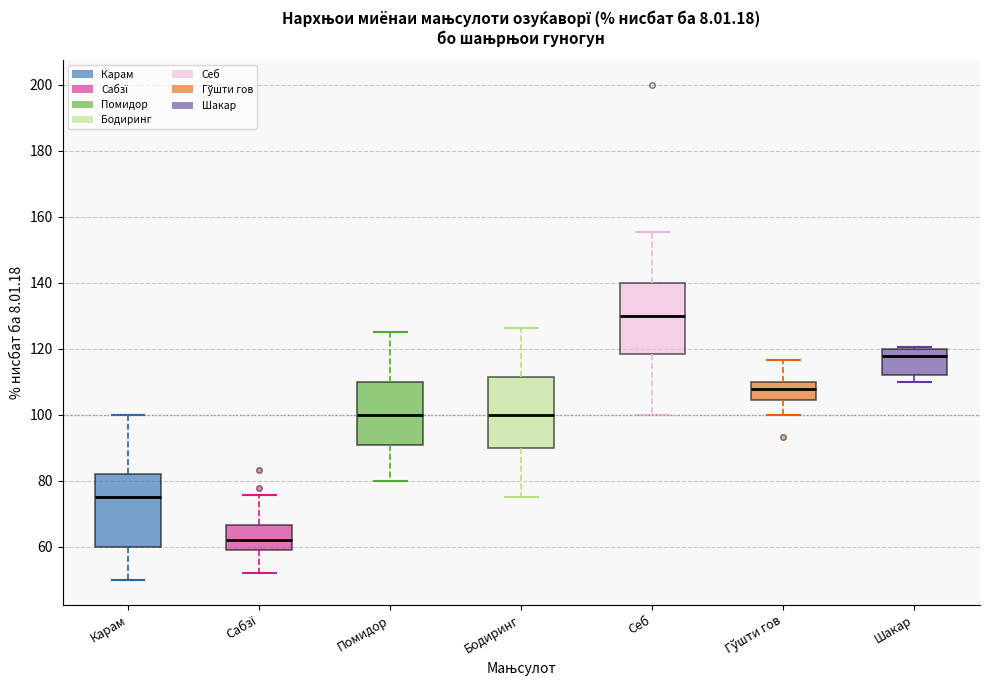

Reading left to right, transcribe this box plot: for each box, give where its median line is, the range the box spans, and where its two whiskers end, as read against the y-axis. The values are not printed on the chart, so give them approximately, as read against the axis.

Карам: median 76, box 60 to 82, whiskers 50 to 100
Сабзї: median 62, box 60 to 66, whiskers 52 to 76
Помидор: median 100, box 92 to 110, whiskers 80 to 126
Бодиринг: median 100, box 90 to 112, whiskers 76 to 126
Себ: median 130, box 118 to 140, whiskers 100 to 156
Гўшти гов: median 108, box 104 to 110, whiskers 100 to 116
Шакар: median 118, box 112 to 120, whiskers 110 to 120 (just above the box's upper edge)